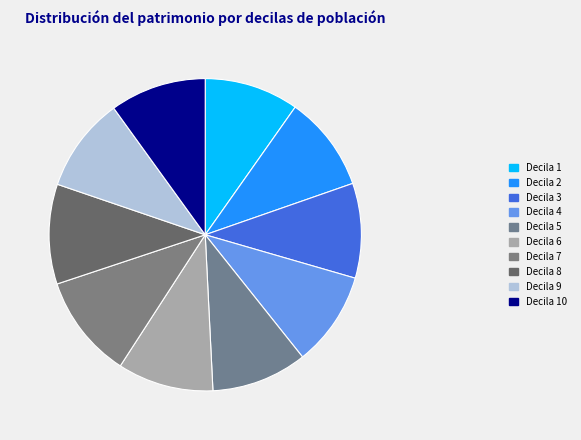

Count the number of slices in the pie.

10